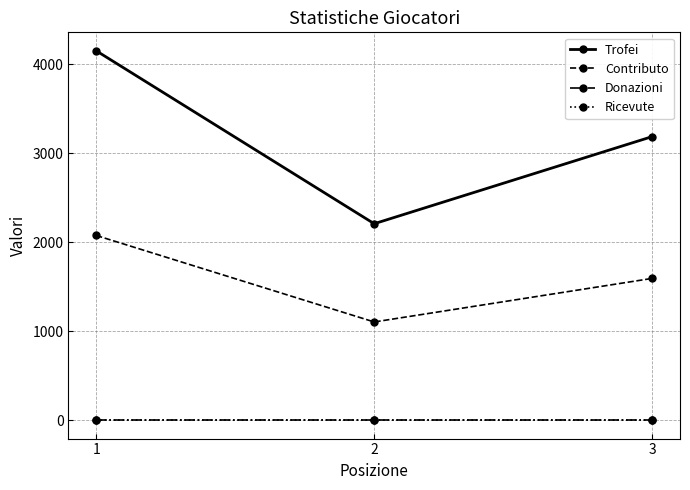

Where is Trofei nearest to the value 3181?

3